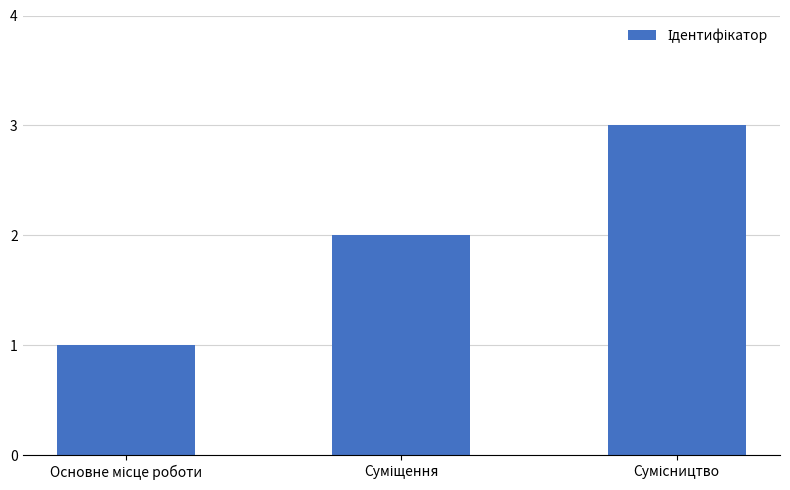

What is the maximum value shown in the chart?

3